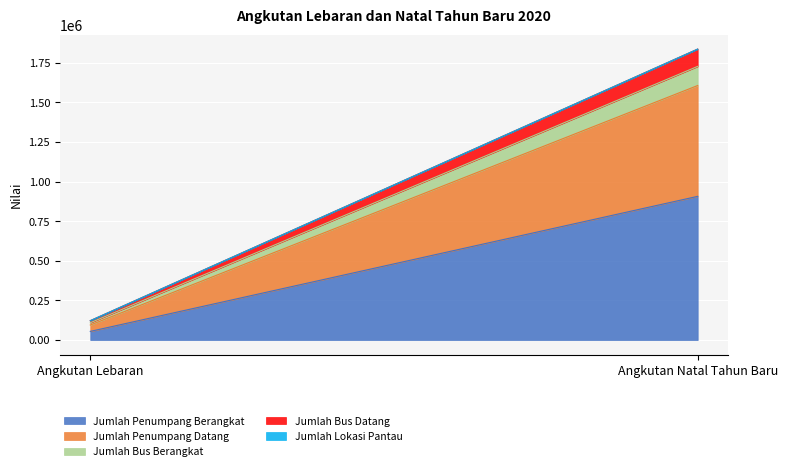

At which label is Jumlah Bus Berangkat closest to 67443?

Angkutan Lebaran